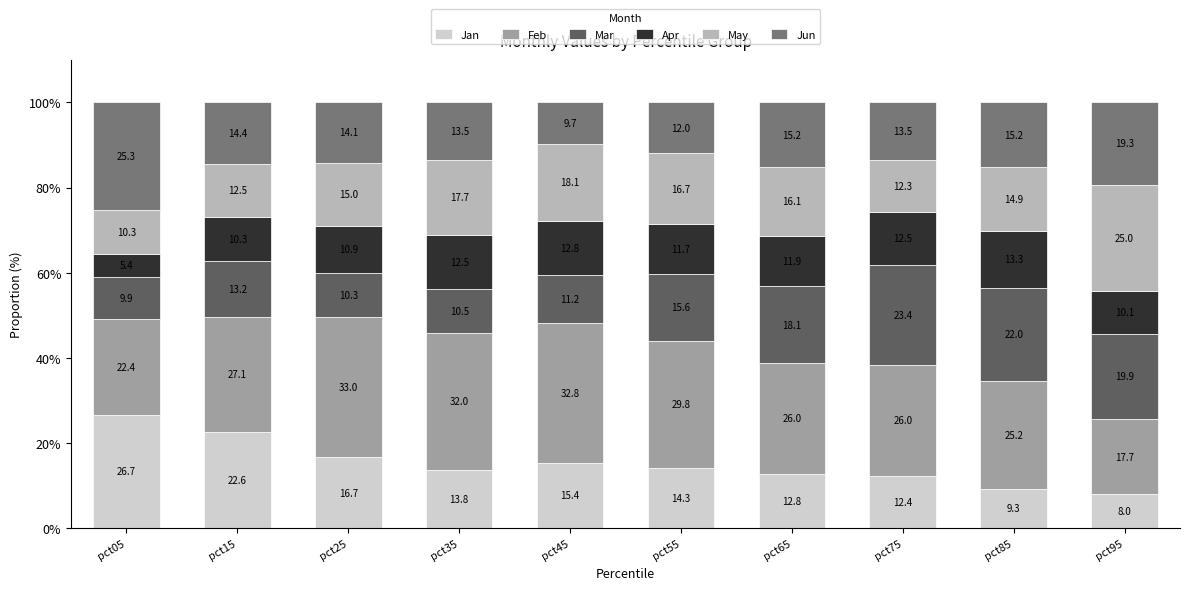

What is the lowest value of the Jan series?

8.0